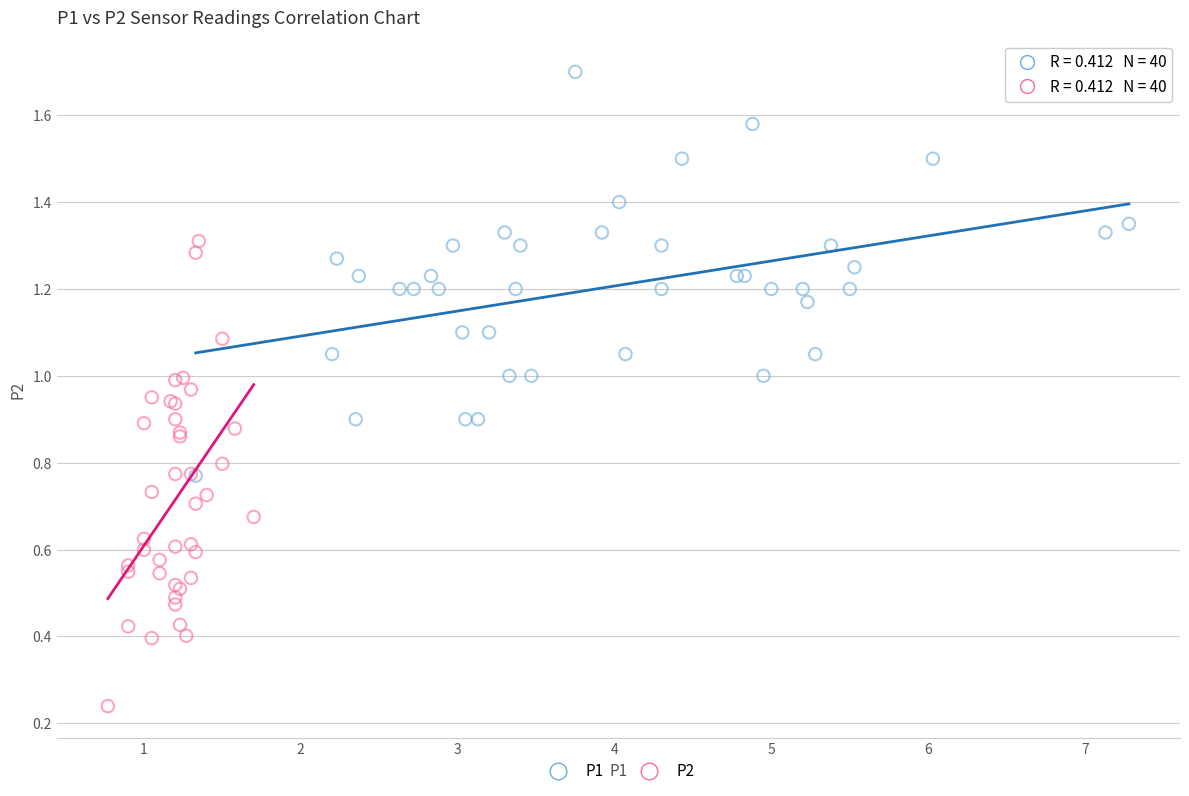

Which series contains the lowest Y value?

P2